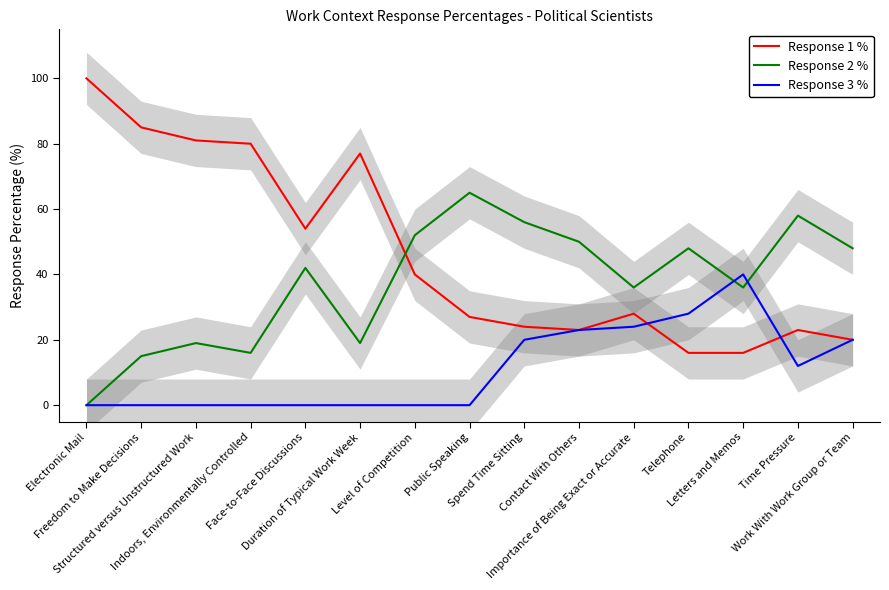

True or false: Response 2 % and Response 3 % intersect in this chart.

True